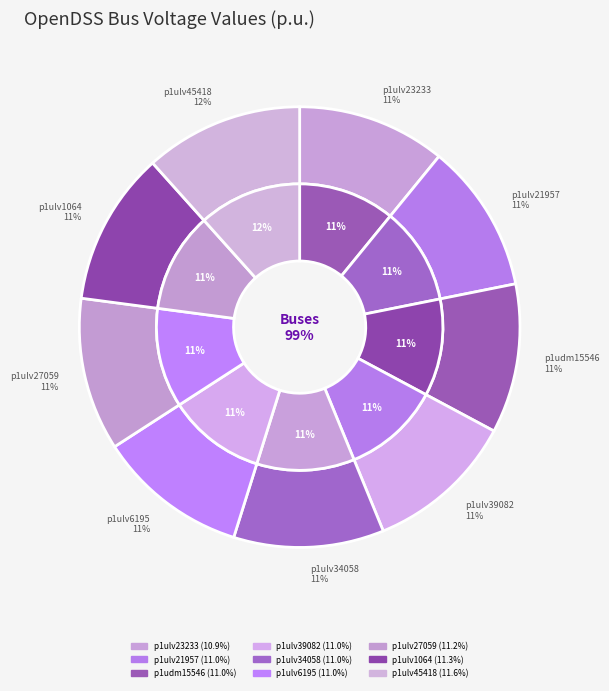

Which category has the smallest portion of the pie?

p1ulv23233